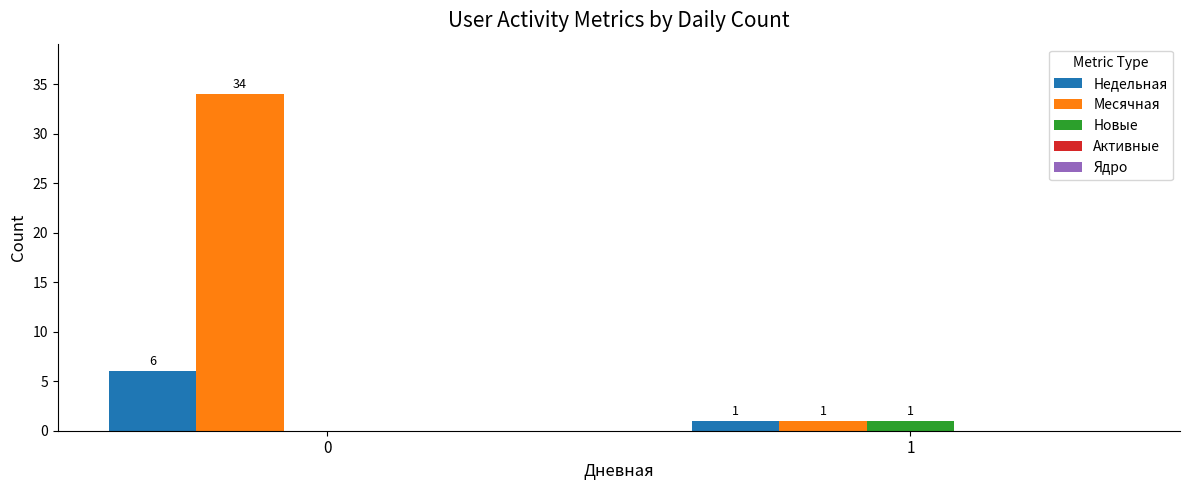

What is the total value across all series at 1?

3